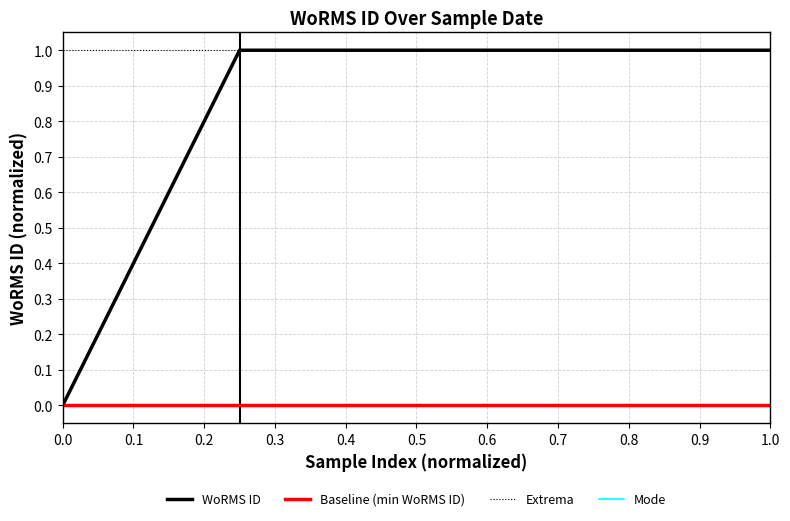

Count the values in the range 1 to 2.

4